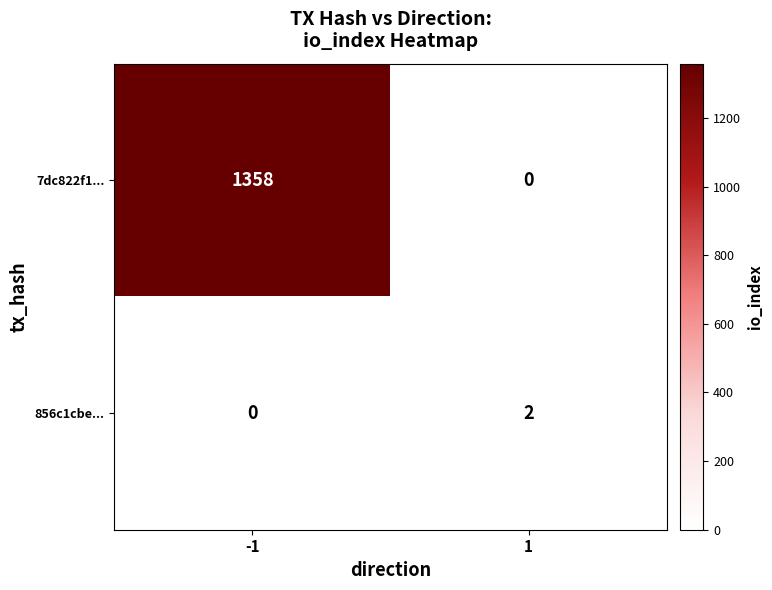

Reading left to right, transcribe all the data shown in this chart.

7dc822f1...: 1358	0
856c1cbe...: 0	2